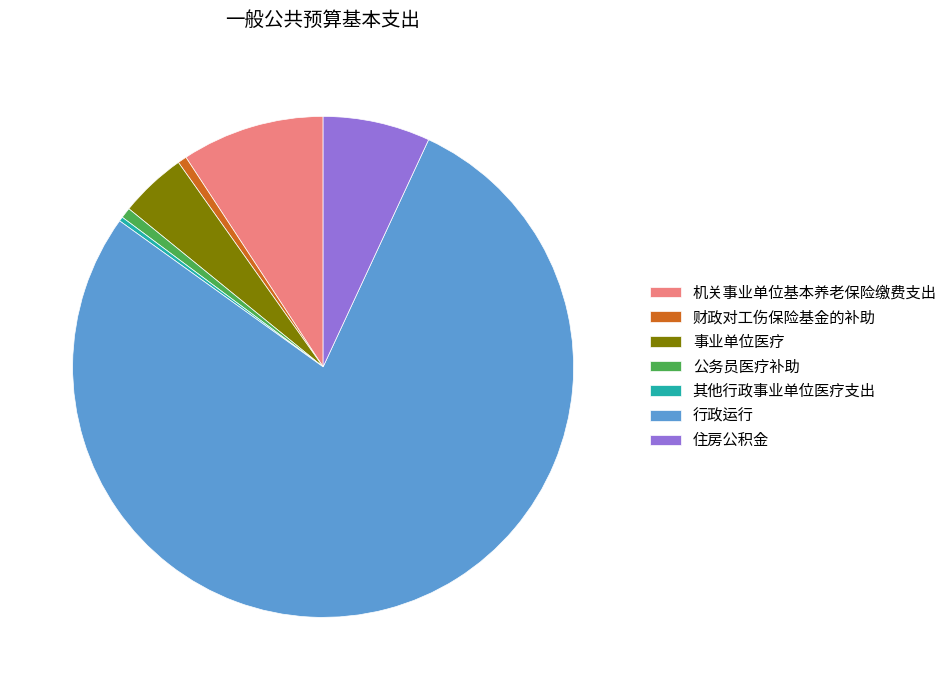

Between 机关事业单位基本养老保险缴费支出 and 公务员医疗补助, which is larger?

机关事业单位基本养老保险缴费支出